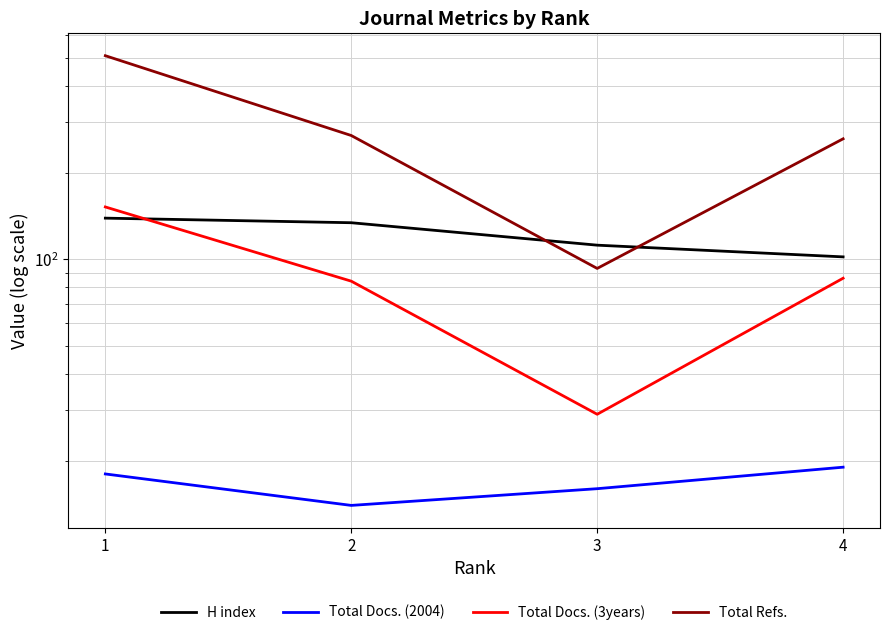

What is the value of the Total Docs. (3years) point at the 1st from the left?

152